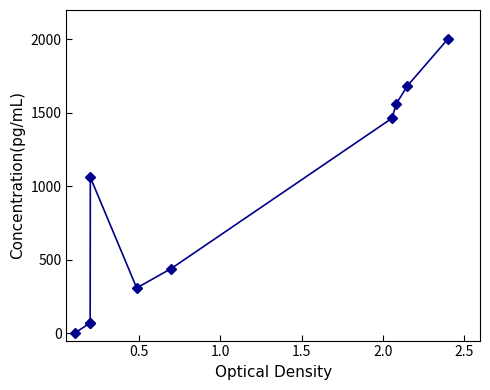

Where does the data first go above 1061?

2.0